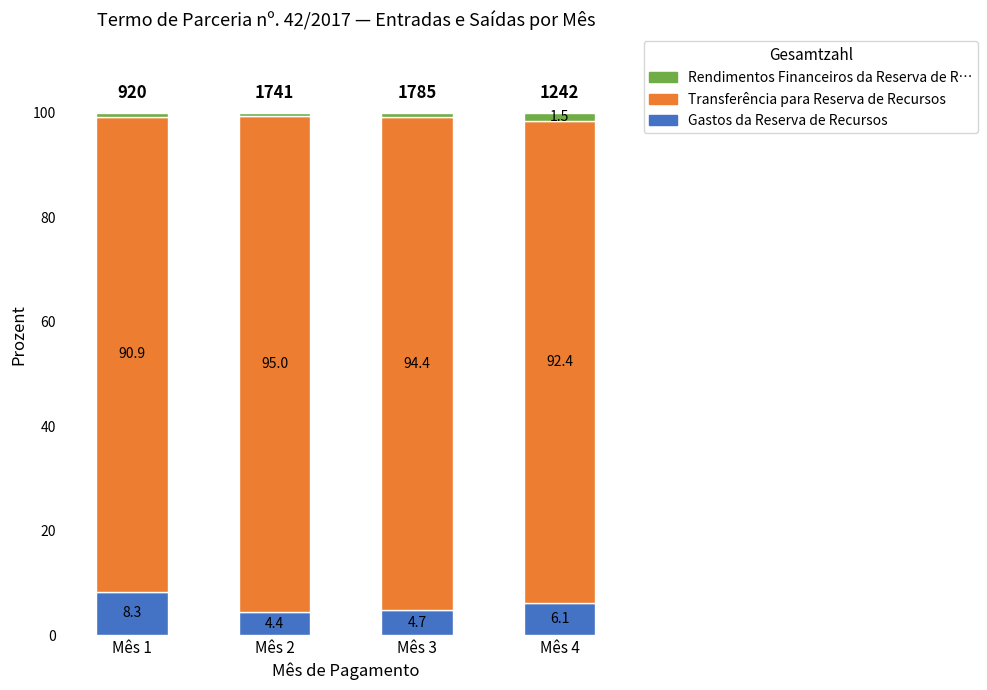

Is it true that Gastos da Reserva de Recursos equals 8.3 at Mês 1?

True